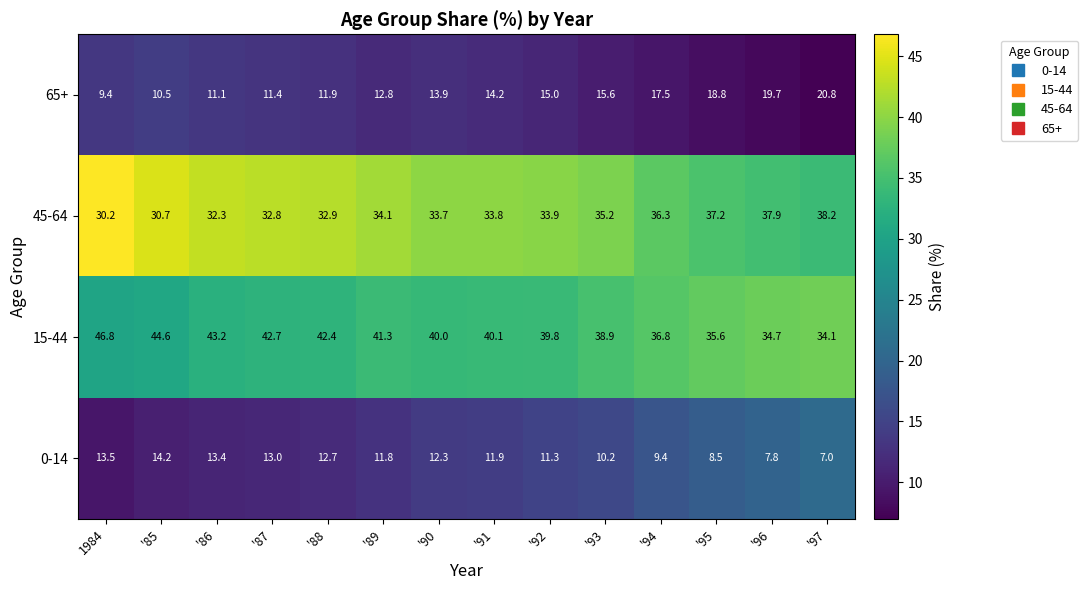

At how many categories does at least one series exceed 45?

1